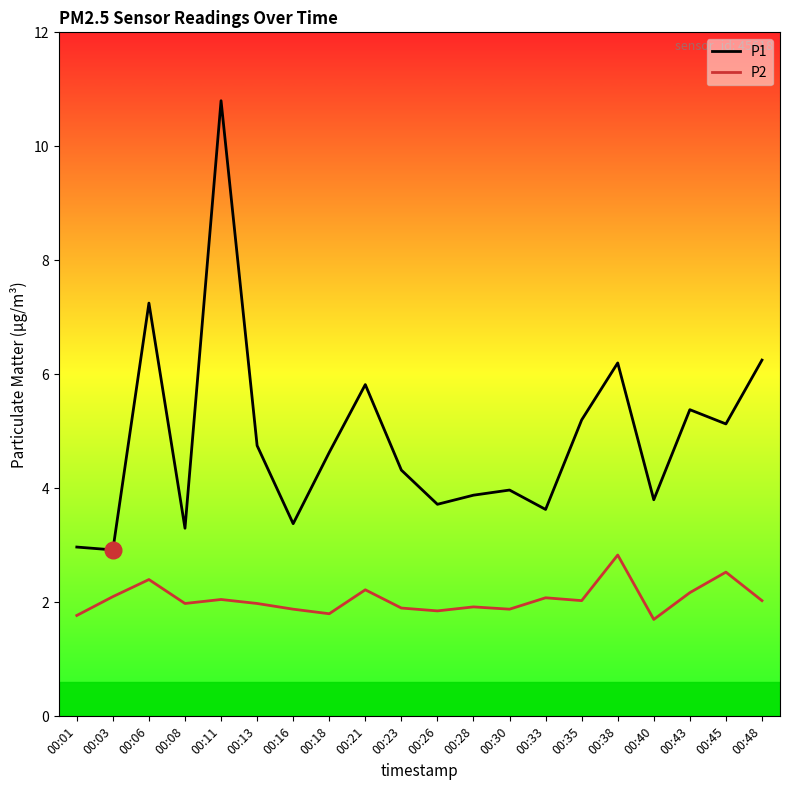

What is the difference between the maximum and minimum values in the P1 series?

7.9